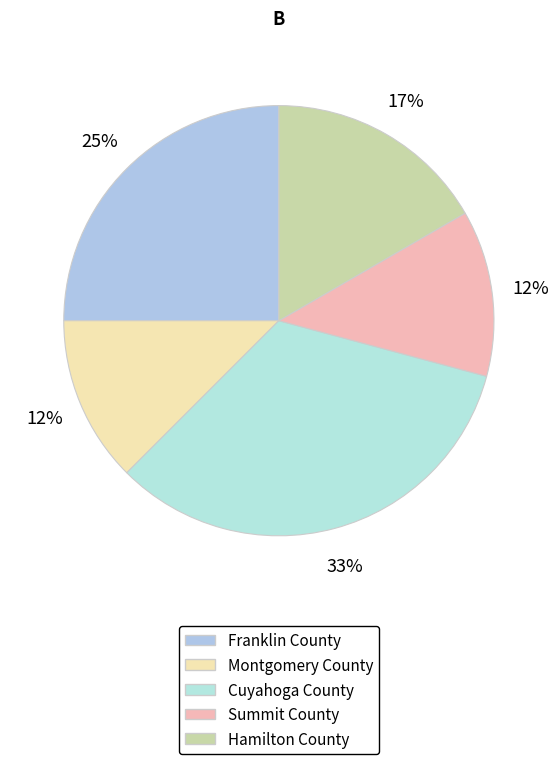

What percentage is NOT represented by Cuyahoga County?

66.7%